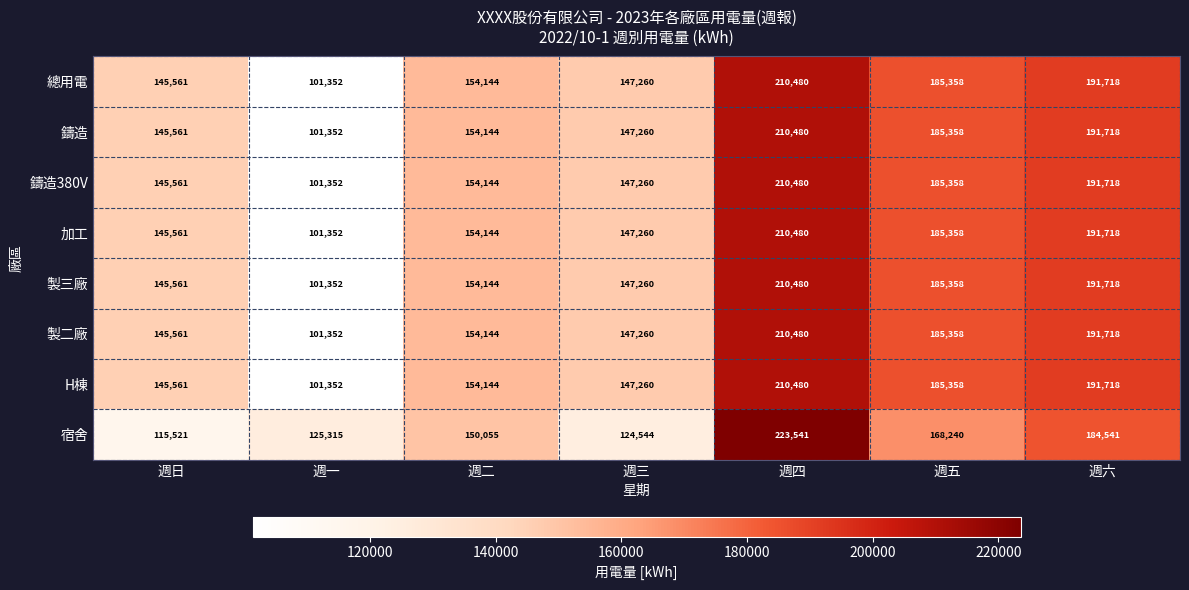

At which category is the sum across all series the highest?

週四